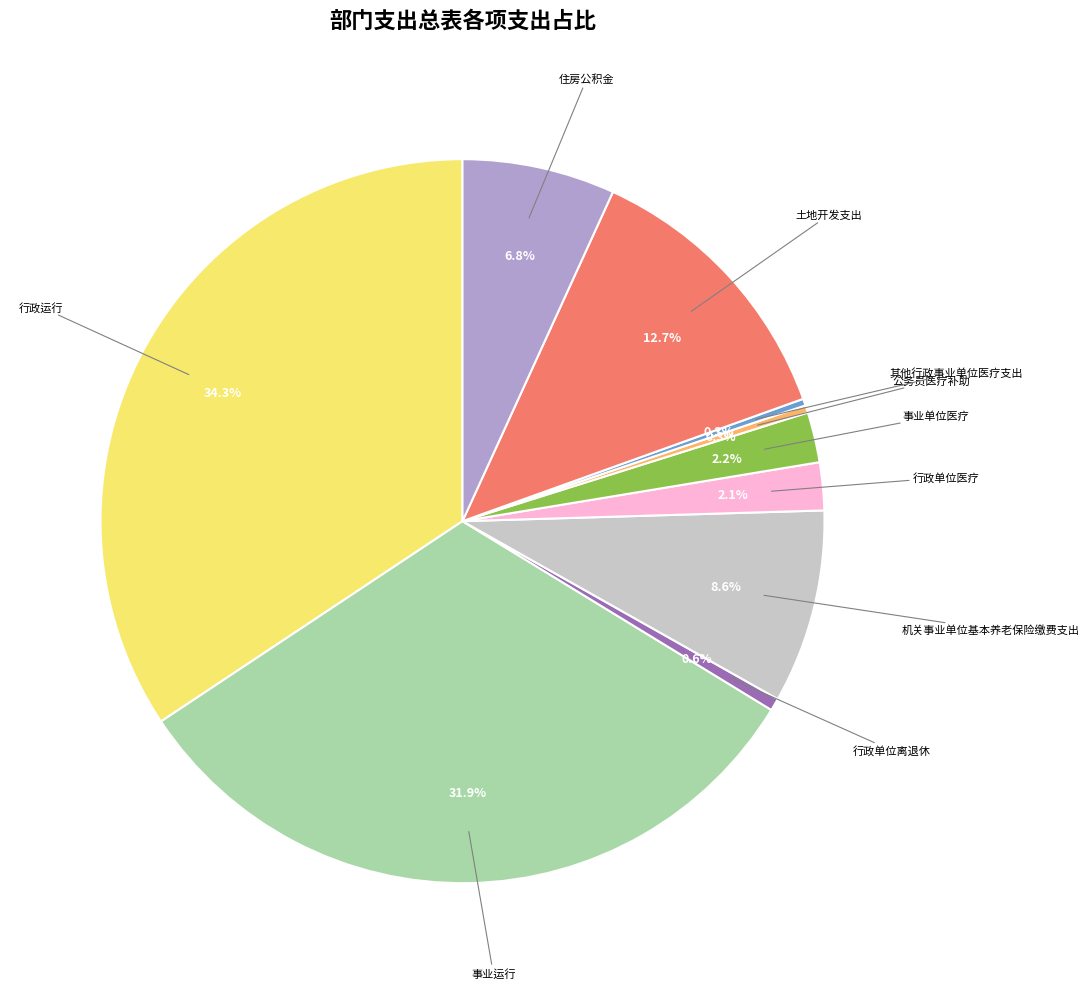

Does any single category account for the majority?

No